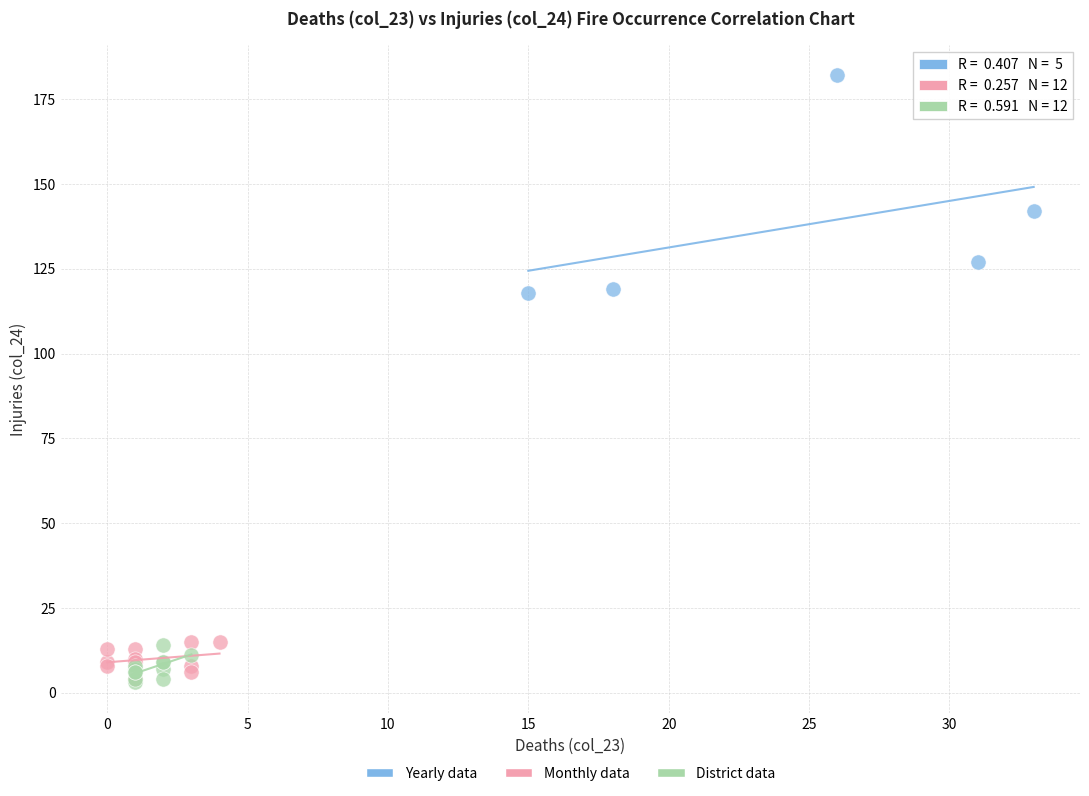

Which series has the widest spread of Y values?

Yearly data